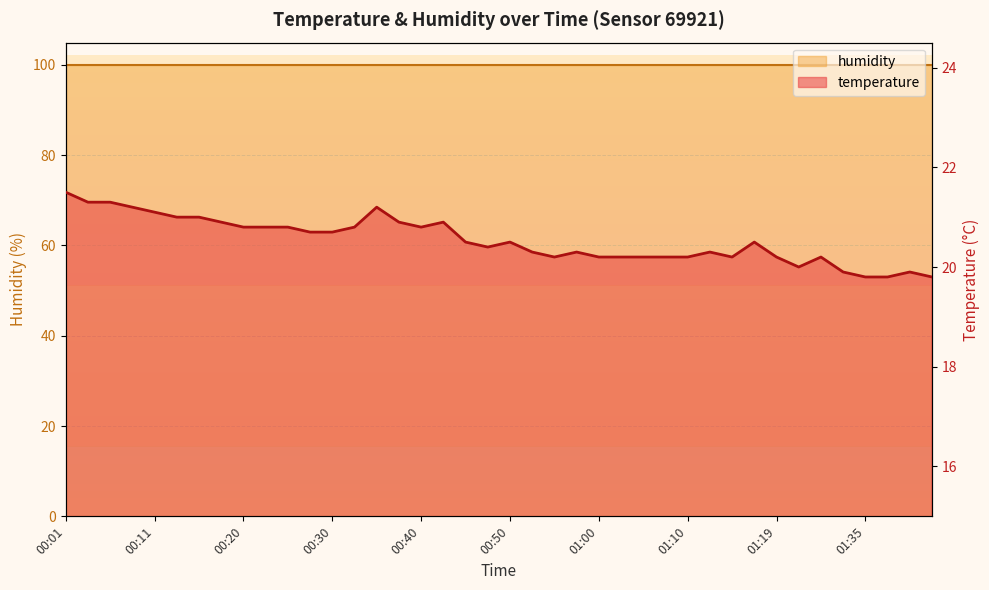

Does the chart display data point markers on the line(s)?

No